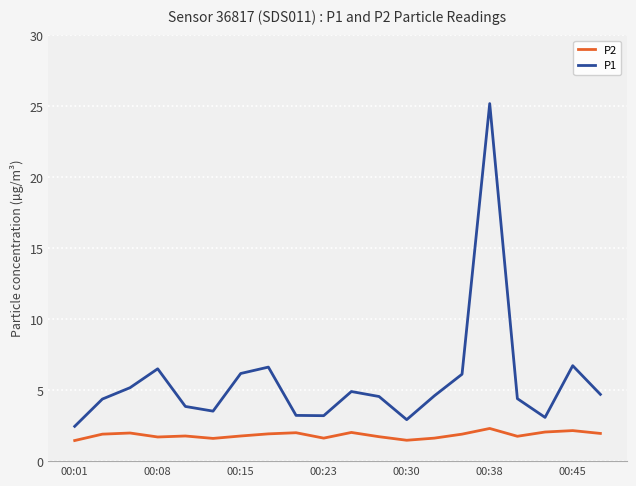

Rank the series by their average value, from lowest to highest.

P2, P1